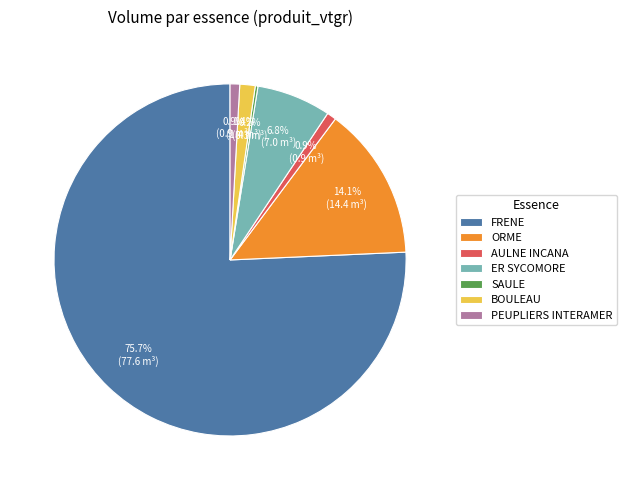

Is the sum of PEUPLIERS INTERAMER and ORME greater than half?

No